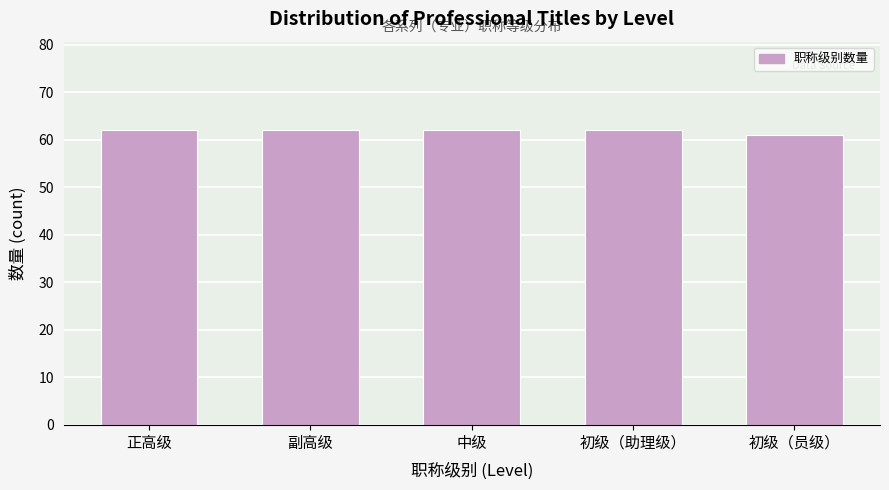

Reading left to right, list all the values displayed in this chart.

62	62	62	62	61